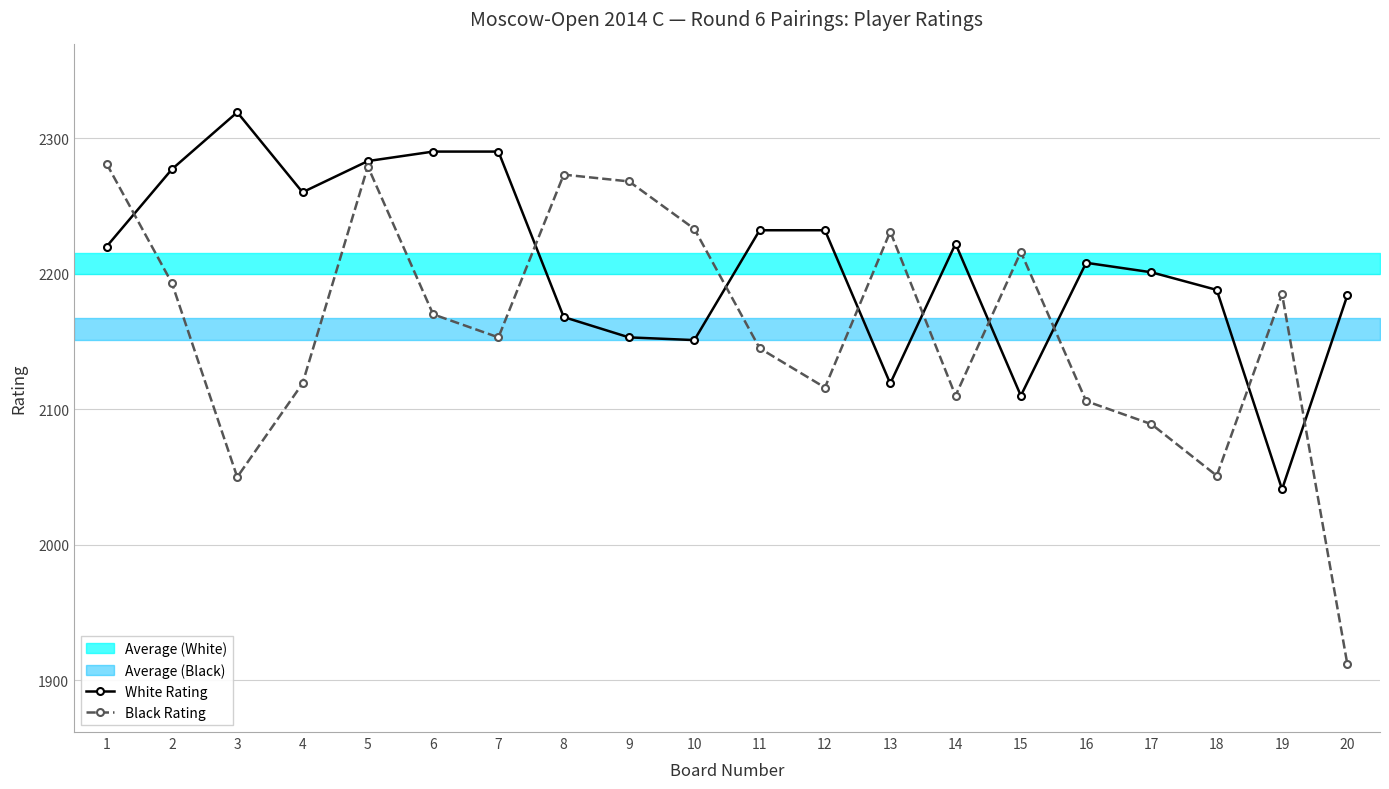

Read the White Rating value at 2, to the nearest 5.

2275